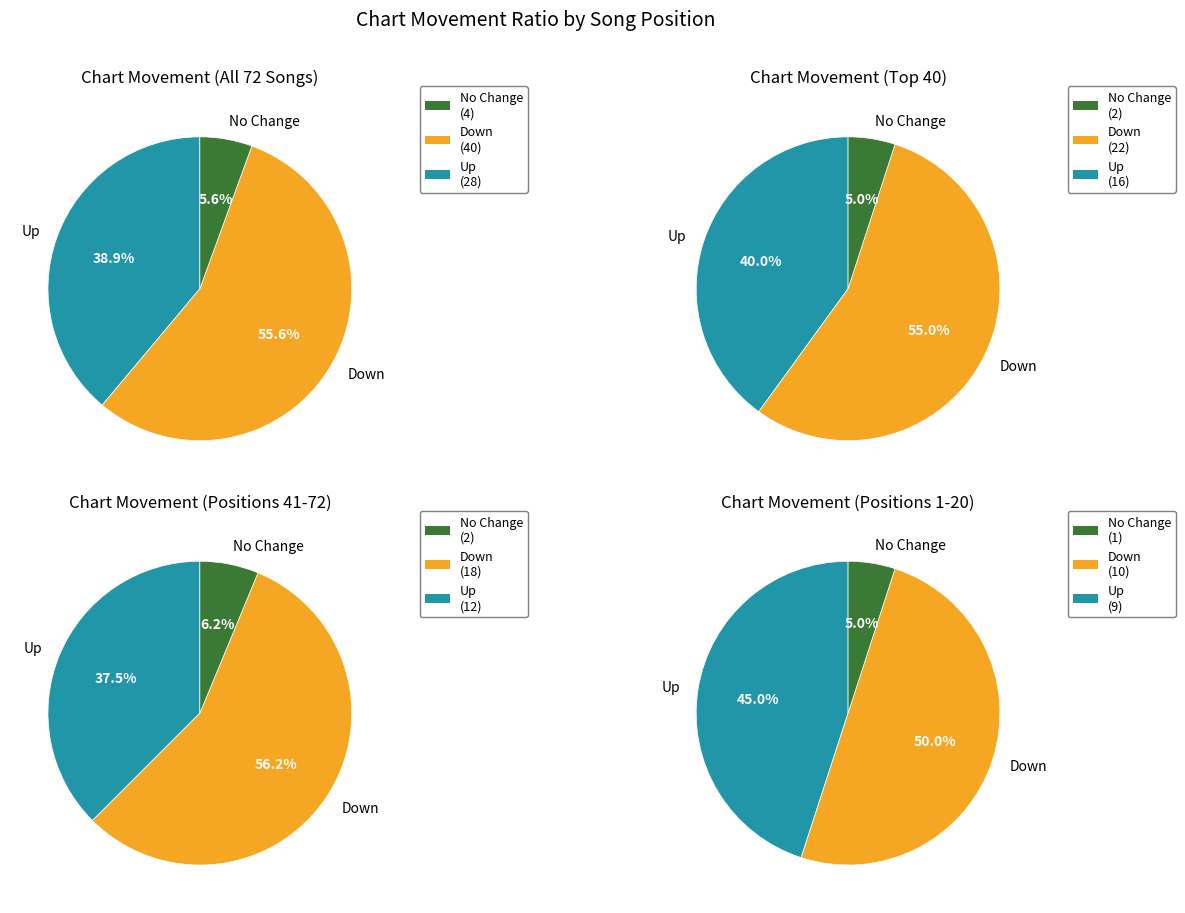

What is the ratio of the value at down to the value at up?

1.4